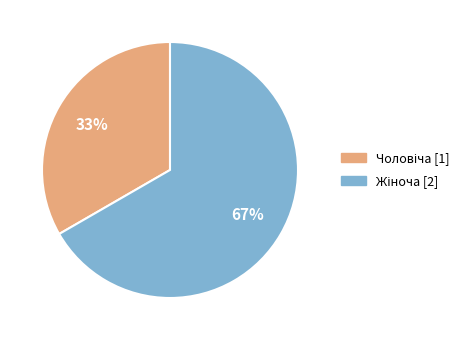

Is there any slice that represents more than half of the pie?

Yes